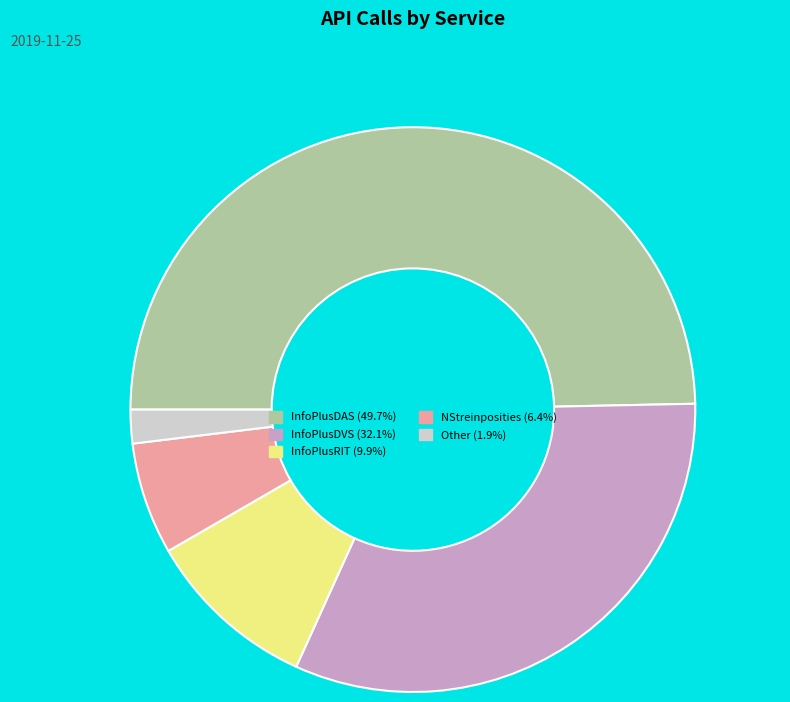

Does NStreinposities (6.4%) represent more than half of the total?

No